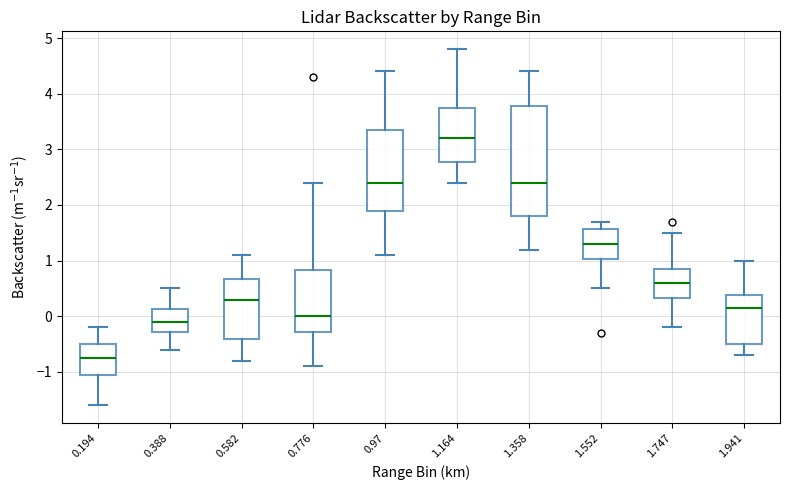

Reading left to right, transcribe this box plot: for each box, give where its median line is, the range the box spans, and where its two whiskers end, as read against the y-axis. The values are not printed on the chart, so give them approximately, as read against the axis.

0.194: median -0.7, box -1.0 to -0.5, whiskers -1.6 to -0.2
0.388: median -0.1, box -0.3 to 0.1, whiskers -0.6 to 0.5
0.582: median 0.3, box -0.4 to 0.7, whiskers -0.8 to 1.1
0.776: median 0.0, box -0.3 to 0.8, whiskers -0.9 to 2.4
0.97: median 2.4, box 1.9 to 3.4, whiskers 1.1 to 4.4
1.164: median 3.2, box 2.8 to 3.8, whiskers 2.4 to 4.8
1.358: median 2.4, box 1.8 to 3.8, whiskers 1.2 to 4.4
1.552: median 1.3, box 1.0 to 1.6, whiskers 0.5 to 1.7
1.747: median 0.6, box 0.3 to 0.9, whiskers -0.2 to 1.5
1.941: median 0.2, box -0.5 to 0.4, whiskers -0.7 to 1.0